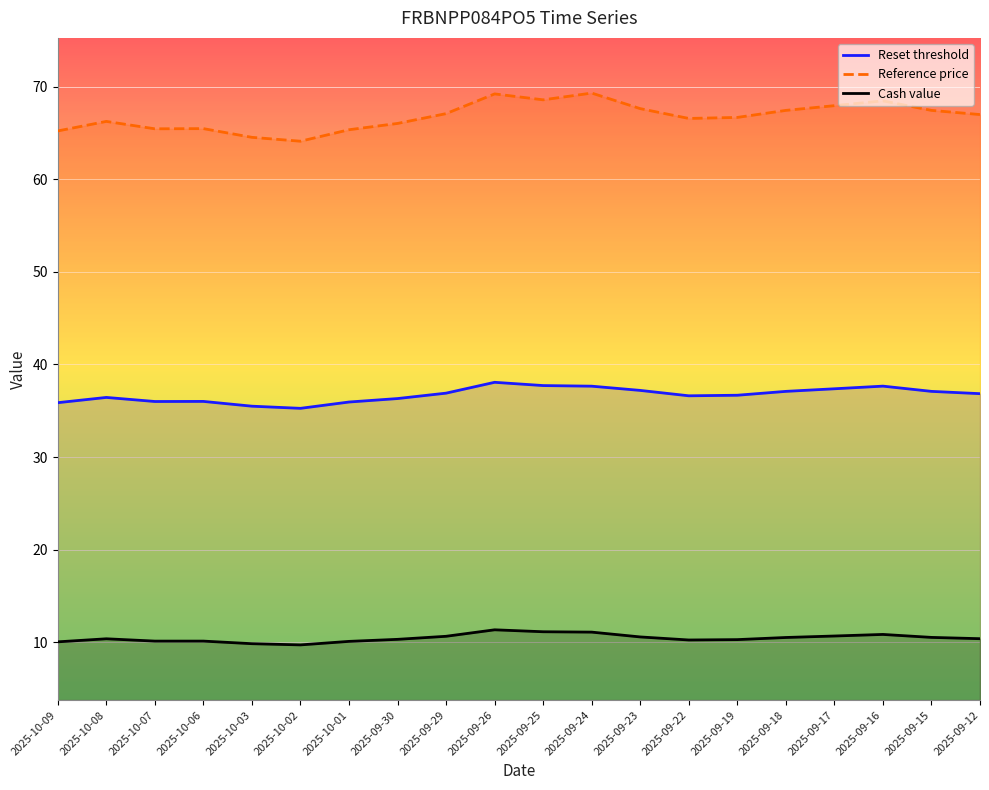

True or false: Reset threshold has a value of 36.0 at 2025-10-07.

True